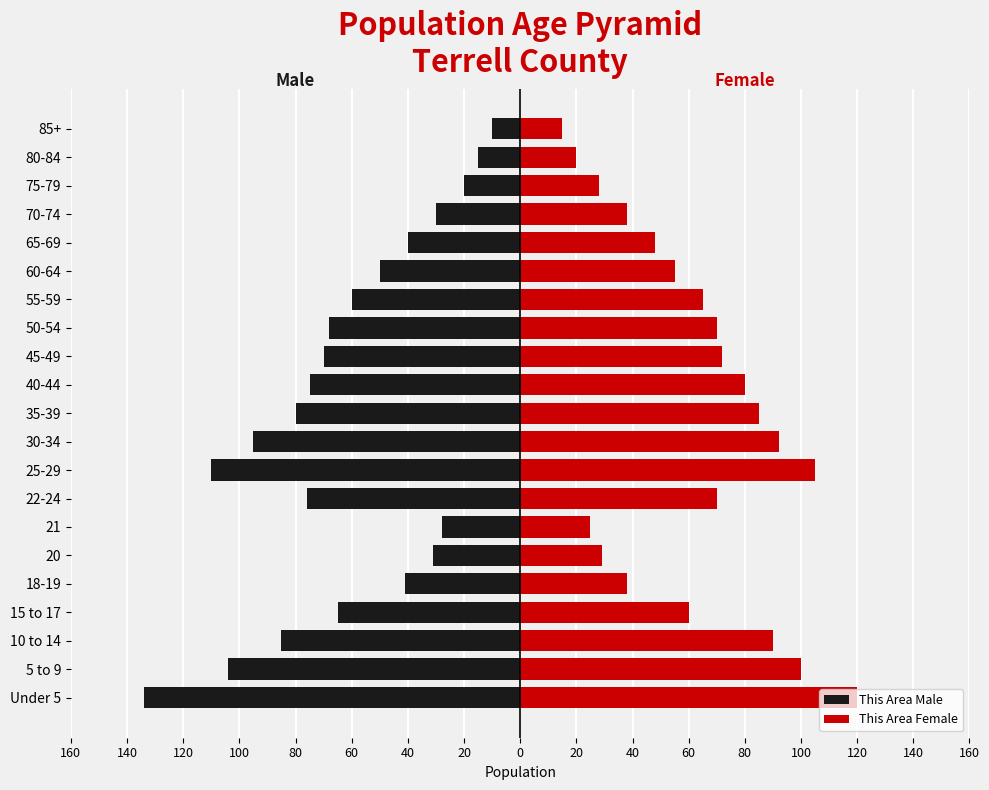

Reading left to right, what are all the values shown in this chart?

This Area Male: -134	-104	-85	-65	-41	-31	-28	-76	-110	-95	-80	-75	-70	-68	-60	-50	-40	-30	-20	-15	-10
This Area Female: 120	100	90	60	38	29	25	70	105	92	85	80	72	70	65	55	48	38	28	20	15